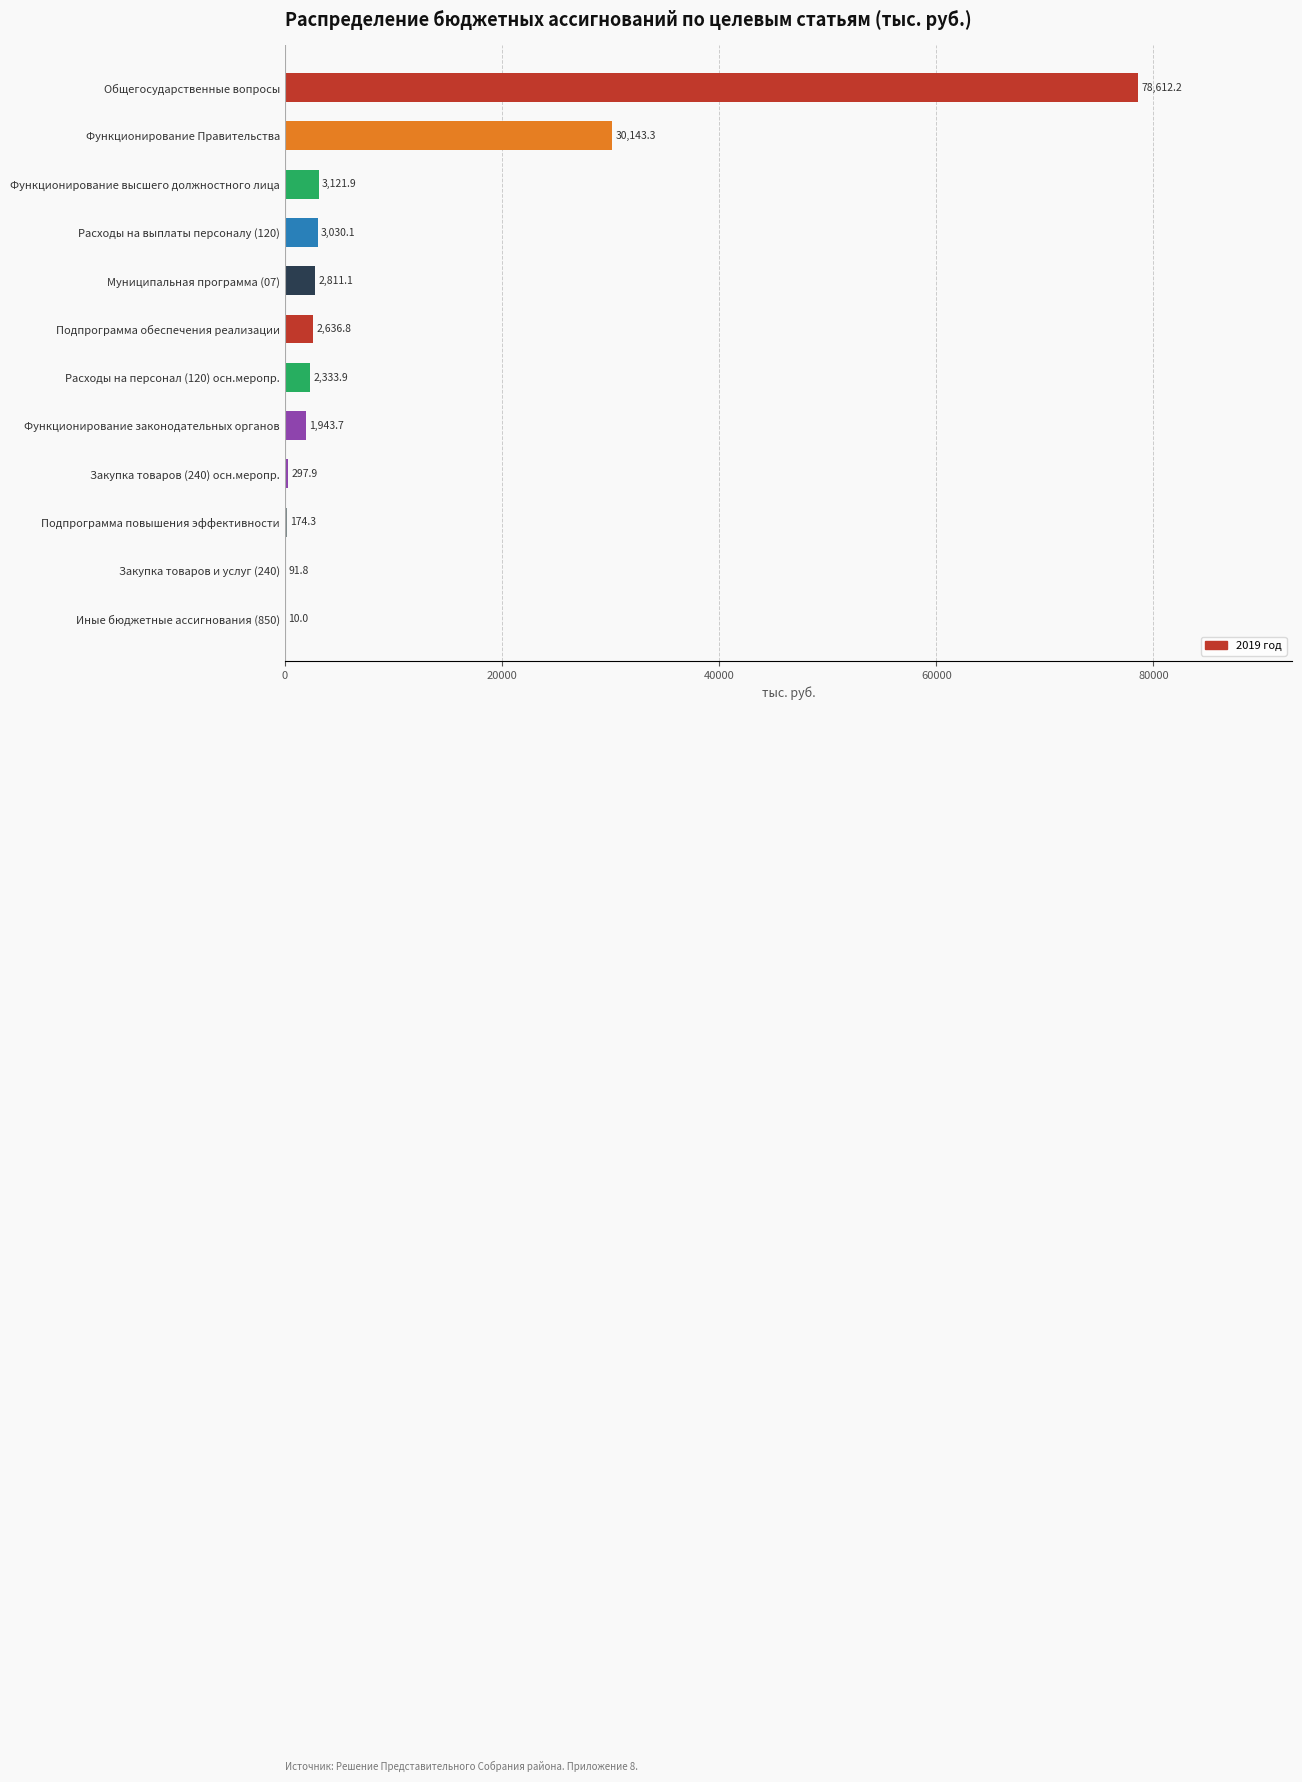

Which label corresponds to the largest value in the chart?

Общегосударственные вопросы